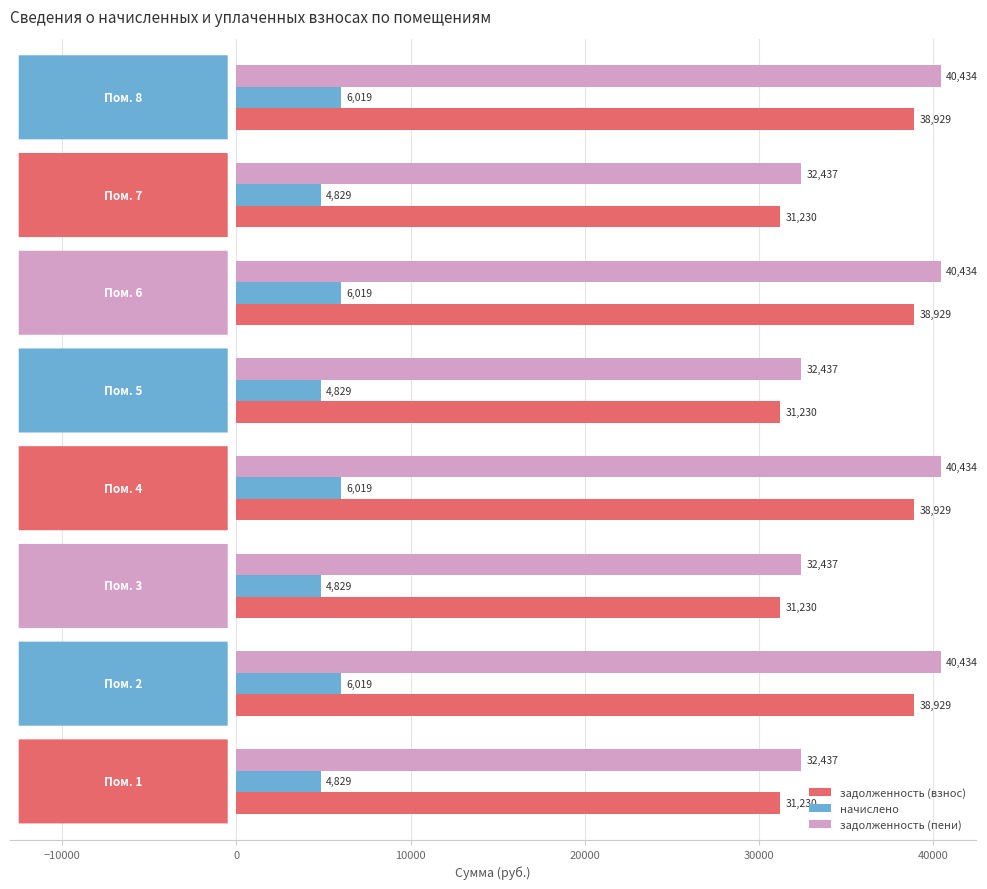

List the series in order of their peak value, highest first.

задолженность (пени), задолженность (взнос), начислено